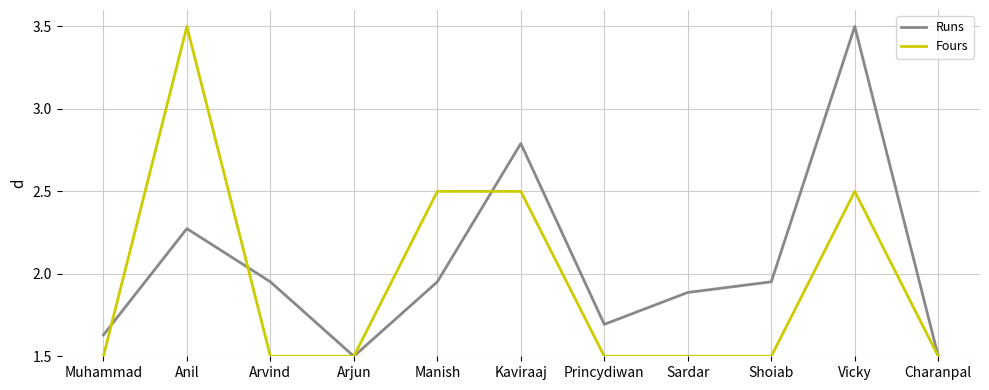

How many interior local peaks does the Runs series have?

3